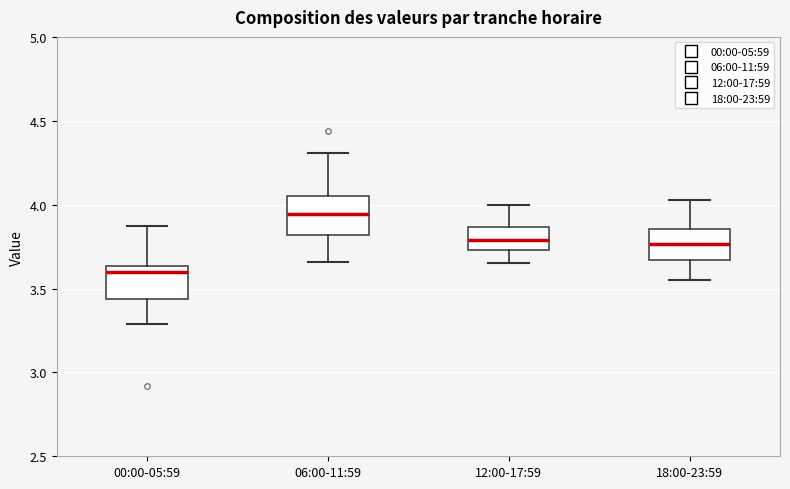

Reading left to right, transcribe this box plot: for each box, give where its median line is, the range the box spans, and where its two whiskers end, as read against the y-axis. The values are not printed on the chart, so give them approximately, as read against the axis.

00:00-05:59: median 3.60, box 3.45 to 3.65, whiskers 3.30 to 3.85
06:00-11:59: median 3.95, box 3.80 to 4.05, whiskers 3.65 to 4.30
12:00-17:59: median 3.80, box 3.75 to 3.85, whiskers 3.65 to 4.00
18:00-23:59: median 3.75, box 3.65 to 3.85, whiskers 3.55 to 4.05